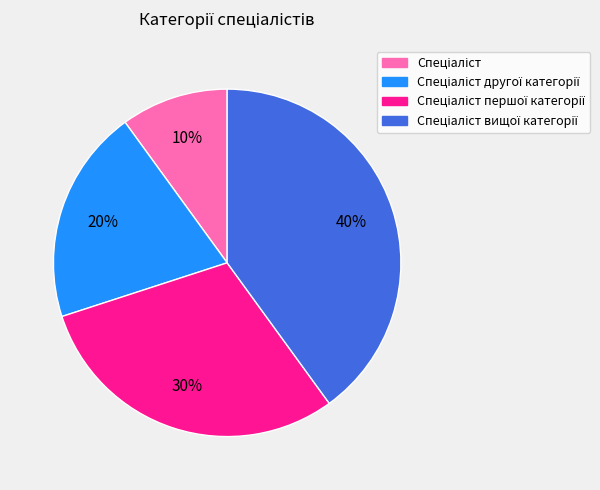

Is there any slice that represents more than half of the pie?

No